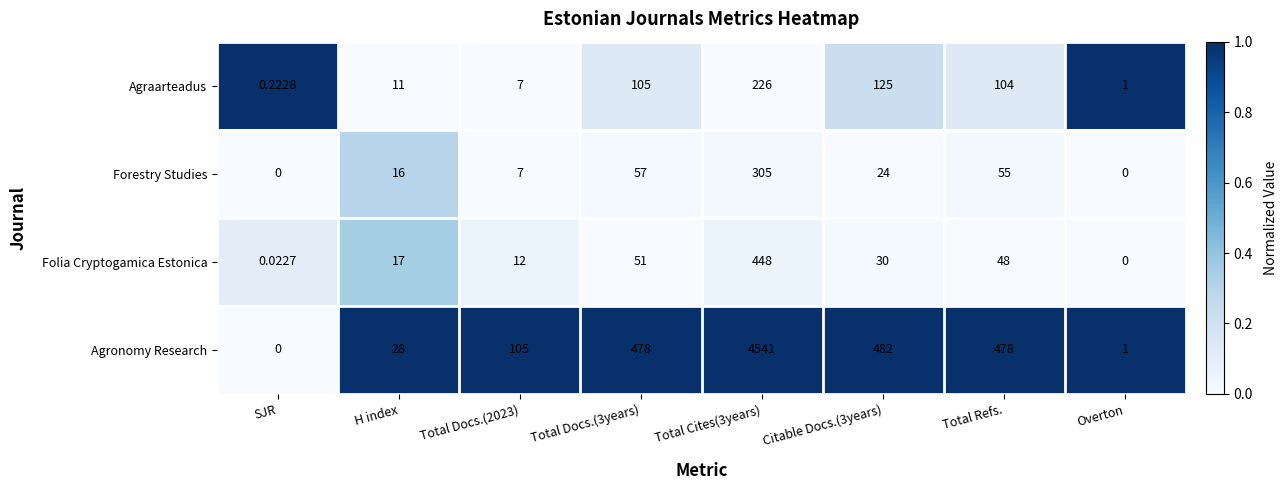

List the series in order of their peak value, lowest first.

Agraarteadus, Forestry Studies, Folia Cryptogamica Estonica, Agronomy Research